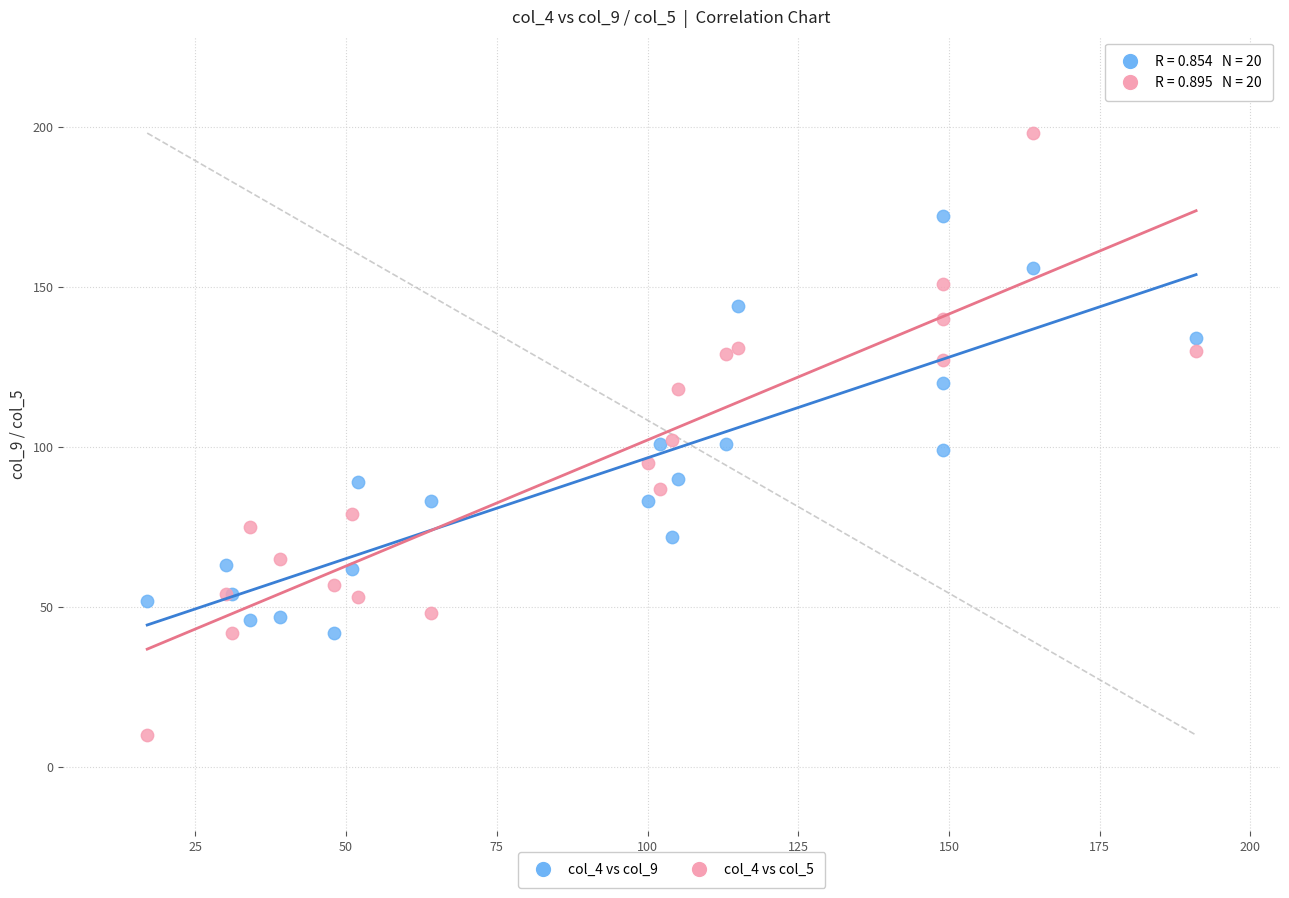

Which series reaches the minimum Y coordinate?

col_4 vs col_5